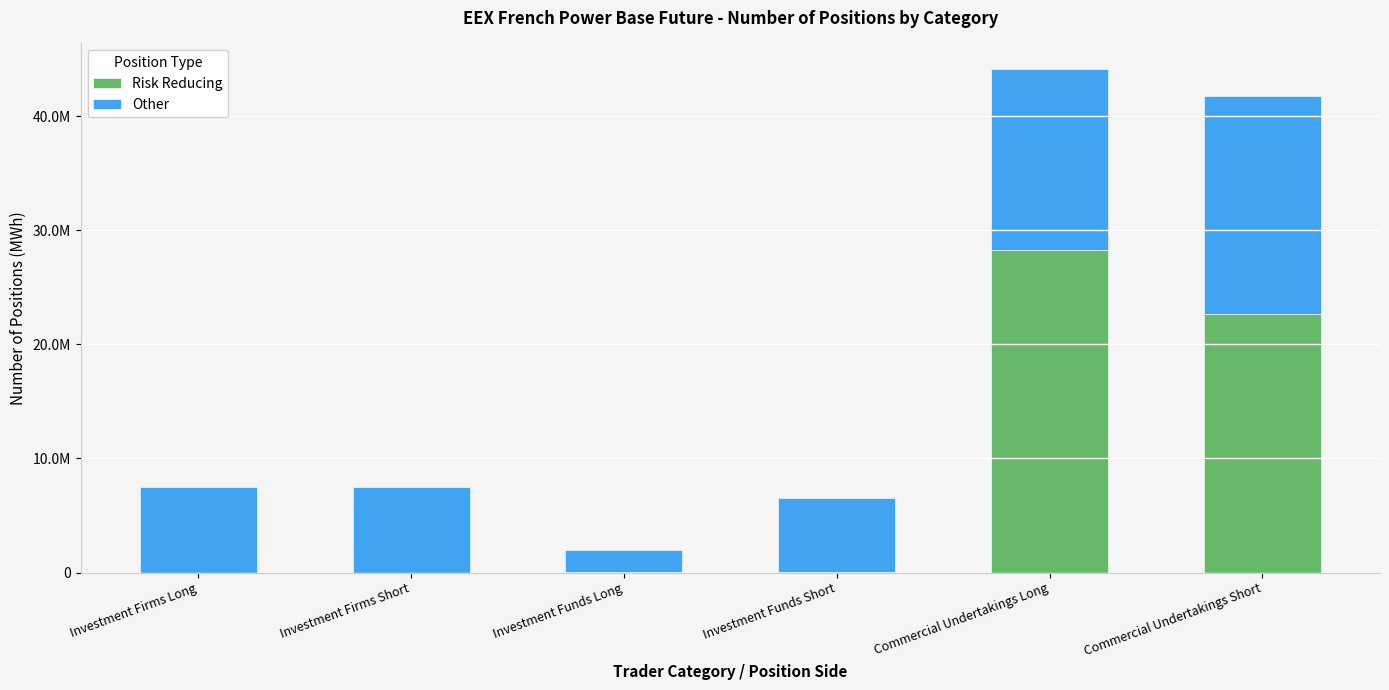

What is the label of the 1st bar from the left?

Investment Firms Long